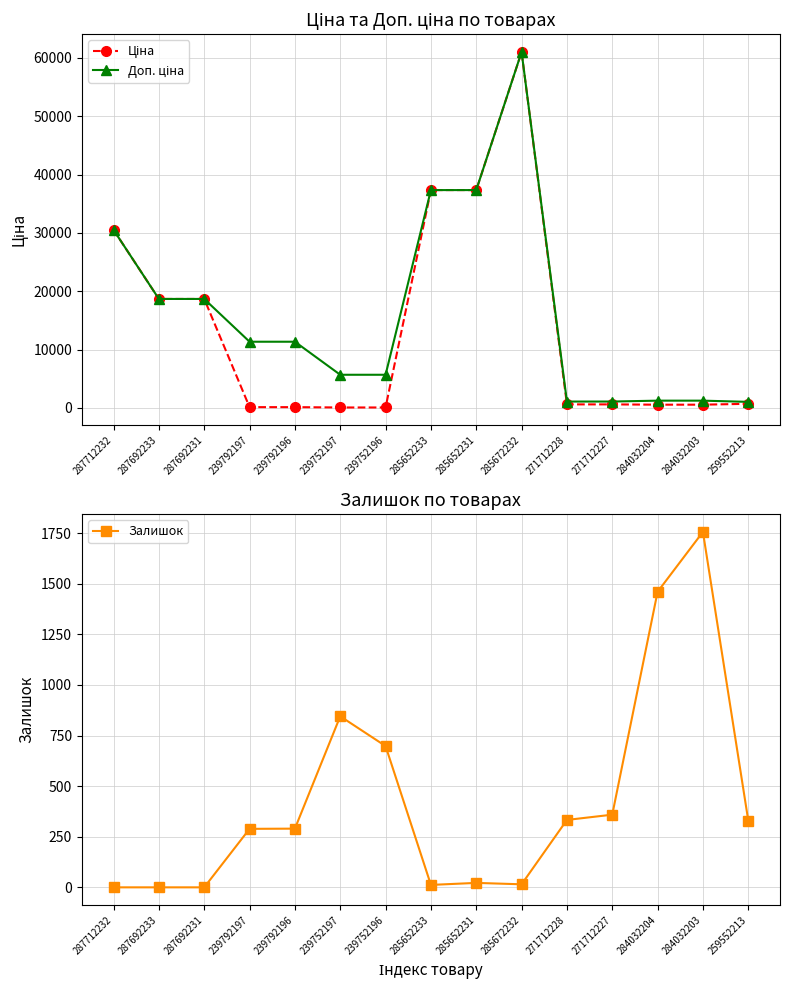

Where does the Залишок series first go above 290?

239752197